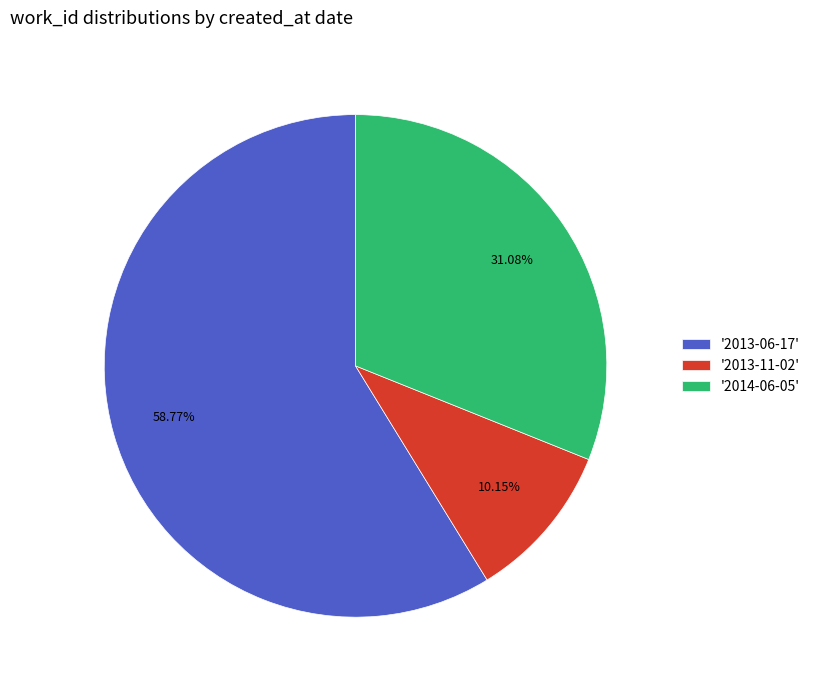

Which slice is the largest?

'2013-06-17'